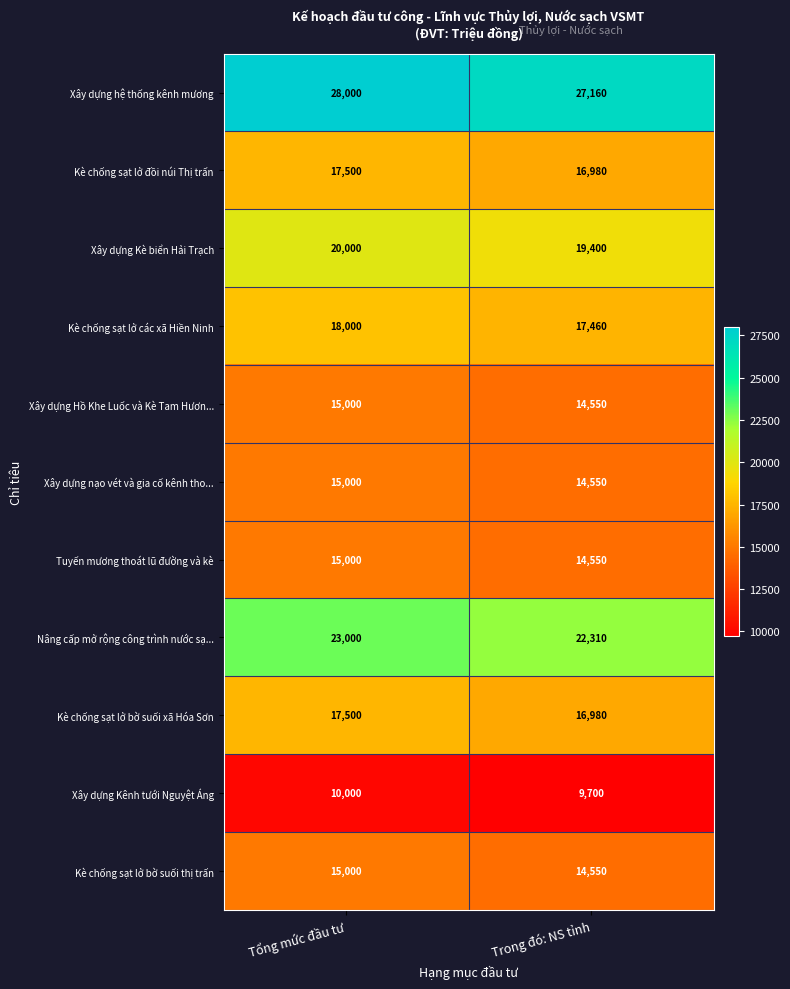

Is it true that Xây dựng hệ thống kênh mương equals 11142 at Trong đó: NS tỉnh?

False